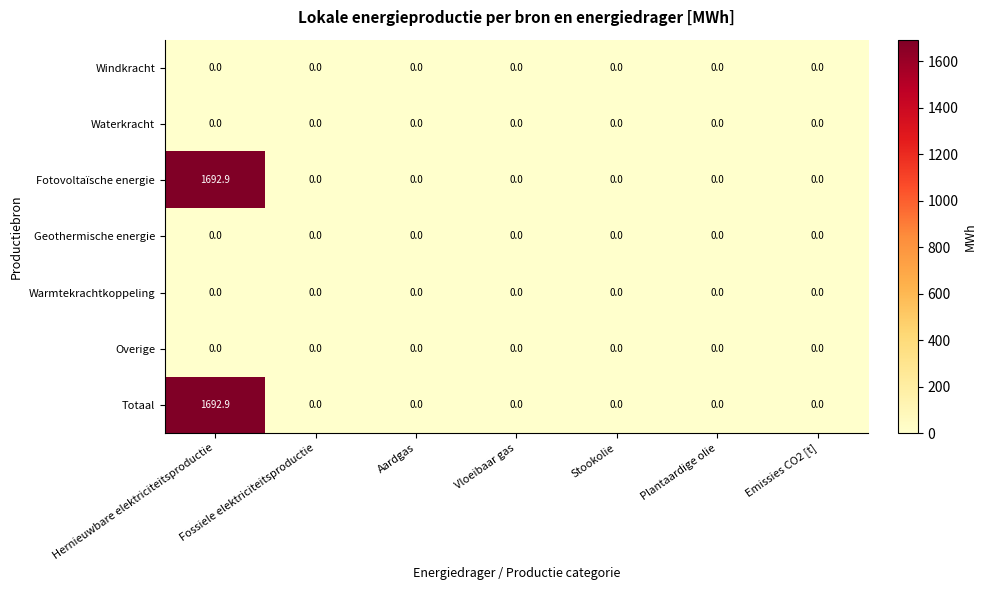

At which category does the chart reach its peak across all series?

Hernieuwbare elektriciteitsproductie